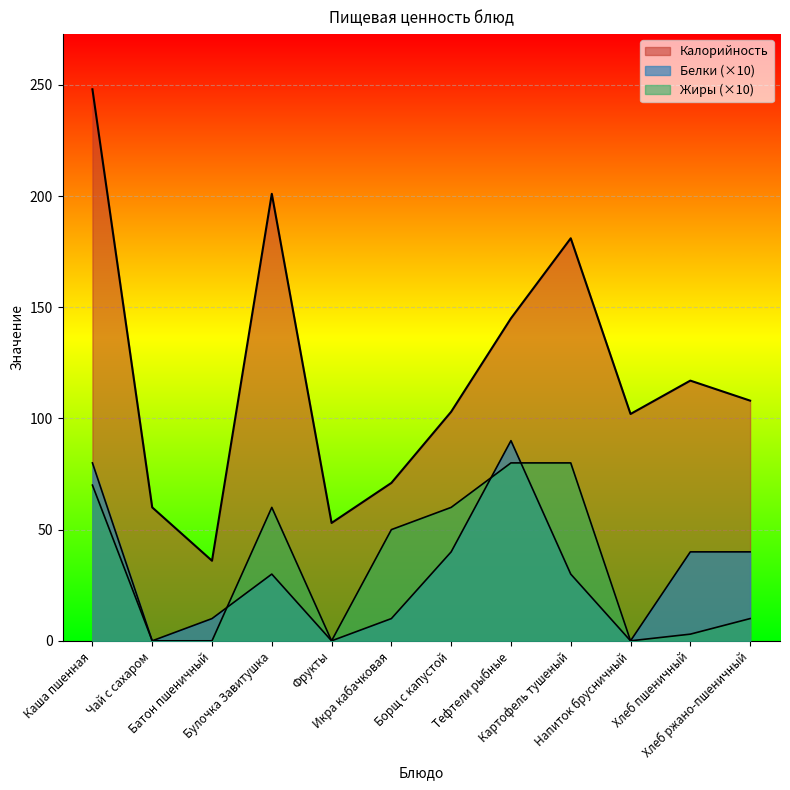

List the labels in order of Жиры value, smallest first.

Чай с сахаром, Батон пшеничный, Фрукты, Напиток брусничный, Хлеб пшеничный, Хлеб ржано-пшеничный, Икра кабачковая, Булочка Завитушка, Борщ с капустой, Каша пшенная, Тефтели рыбные, Картофель тушеный